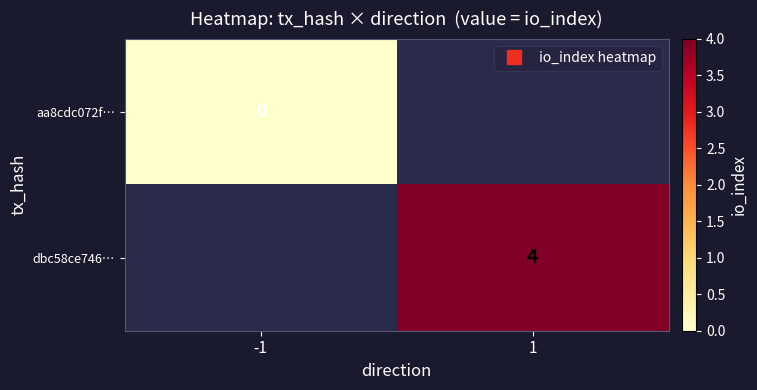

Is the value of dbc58ce746… at 1 greater than the value of aa8cdc072f… at 1?

No